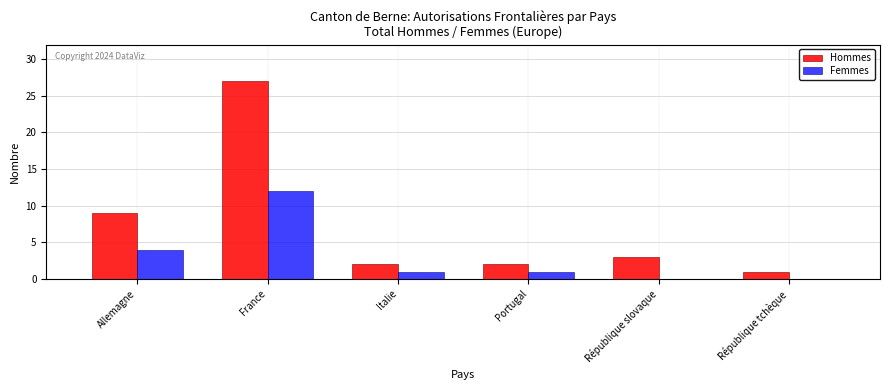

Reading left to right, transcribe all the data shown in this chart.

Hommes: Allemagne=9	France=27	Italie=2	Portugal=2	République slovaque=3	République tchèque=1
Femmes: Allemagne=4	France=12	Italie=1	Portugal=1	République slovaque=0	République tchèque=0